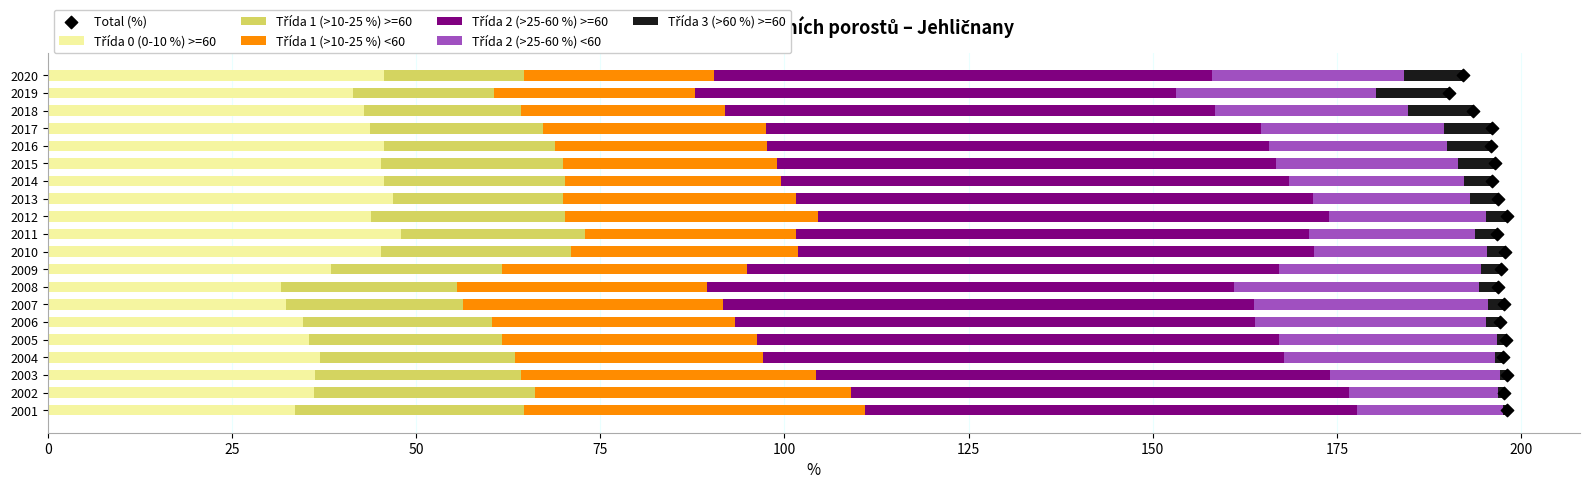

At which category is the sum across all series the highest?

2012